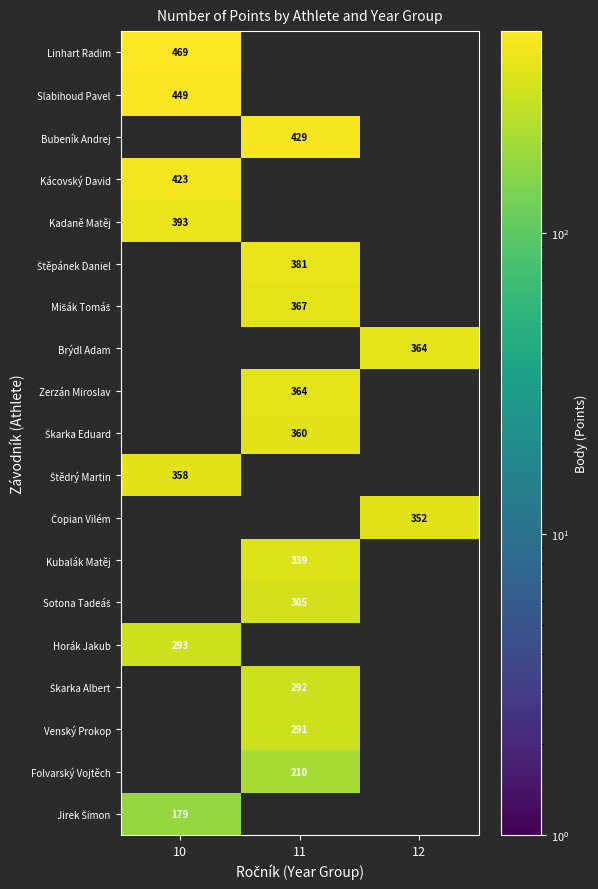

True or false: Folvarský Vojtěch has a value of 210 at 11.

True